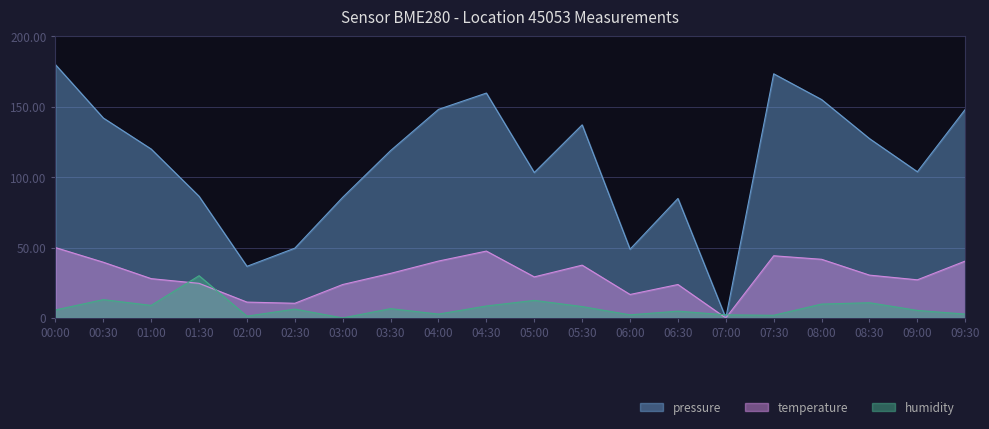

Reading left to right, list all the values displayed in this chart.

pressure: 00:00=180.0	00:30=142.1	01:00=120.0	01:30=86.4	02:00=36.7	02:30=49.6	03:00=85.7	03:30=118.9	04:00=148.2	04:30=159.8	05:00=103.3	05:30=137.2	06:00=48.8	06:30=84.9	07:00=0.0	07:30=173.5	08:00=155.2	08:30=127.4	09:00=103.9	09:30=148.2
temperature: 00:00=50.0	00:30=39.6	01:00=27.9	01:30=24.6	02:00=11.2	02:30=10.4	03:00=23.8	03:30=31.7	04:00=40.4	04:30=47.5	05:00=29.2	05:30=37.5	06:00=16.7	06:30=23.8	07:00=0.0	07:30=44.2	08:00=41.7	08:30=30.4	09:00=27.1	09:30=40.4
humidity: 00:00=5.7	00:30=13.0	01:00=8.9	01:30=30.0	02:00=1.3	02:30=6.3	03:00=0.0	03:30=6.6	04:00=2.7	04:30=8.5	05:00=12.5	05:30=8.1	06:00=2.2	06:30=4.8	07:00=2.2	07:30=1.9	08:00=9.9	08:30=10.8	09:00=5.3	09:30=2.7